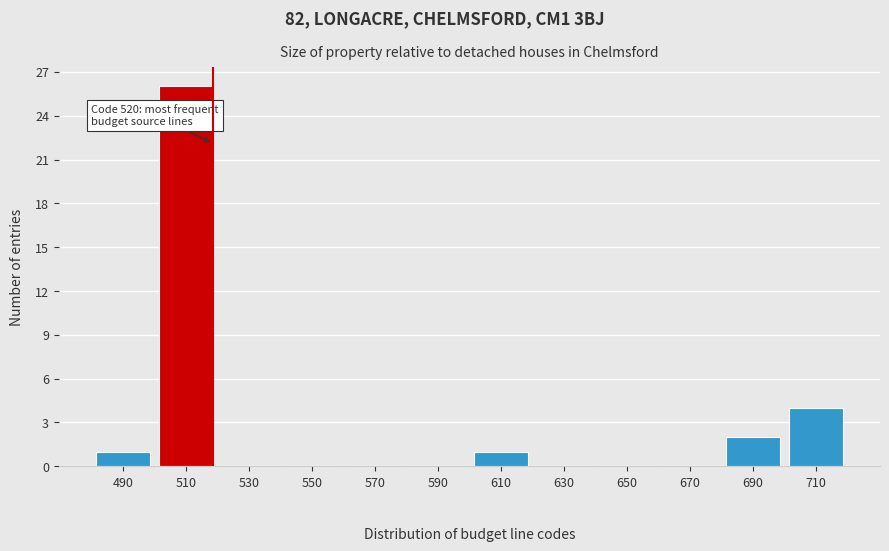

Reading right to left, list all the values displayed in this chart.

710=4	690=2	670=0	650=0	630=0	610=1	590=0	570=0	550=0	530=0	510=26	490=1